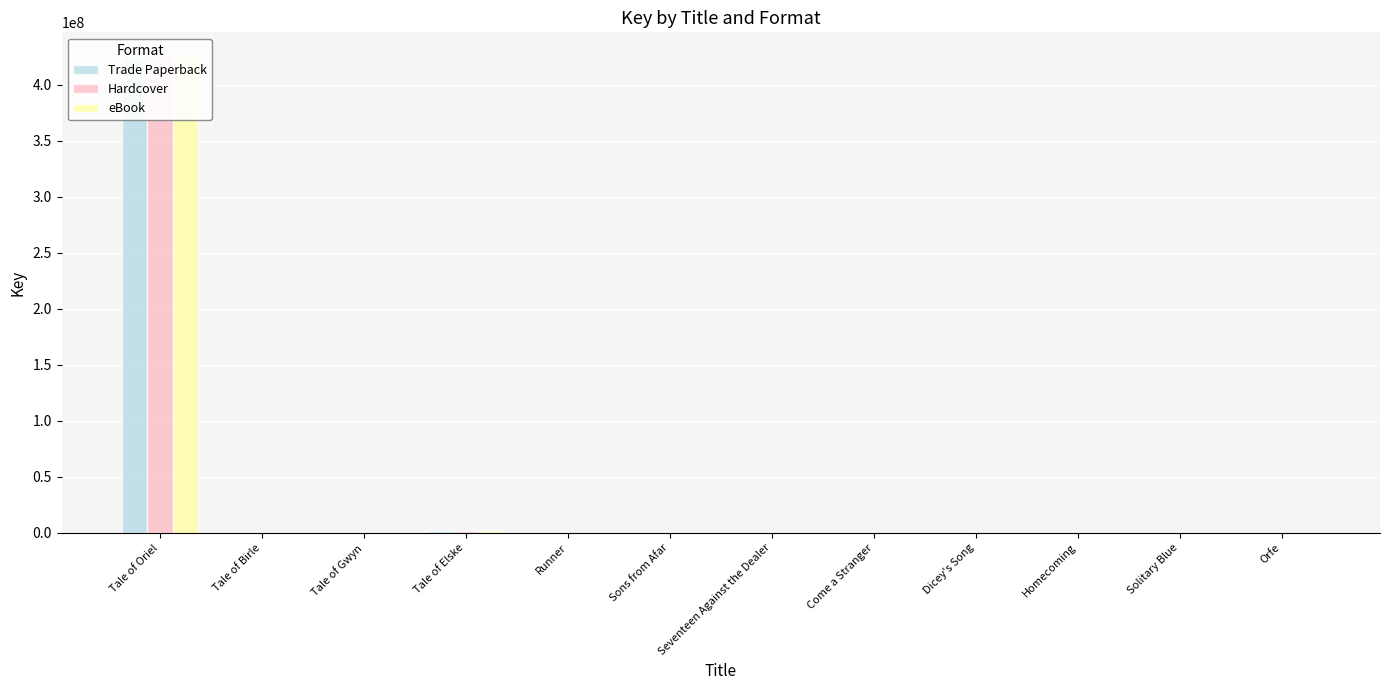

Where does the eBook series first go above 331660?

Tale of Oriel